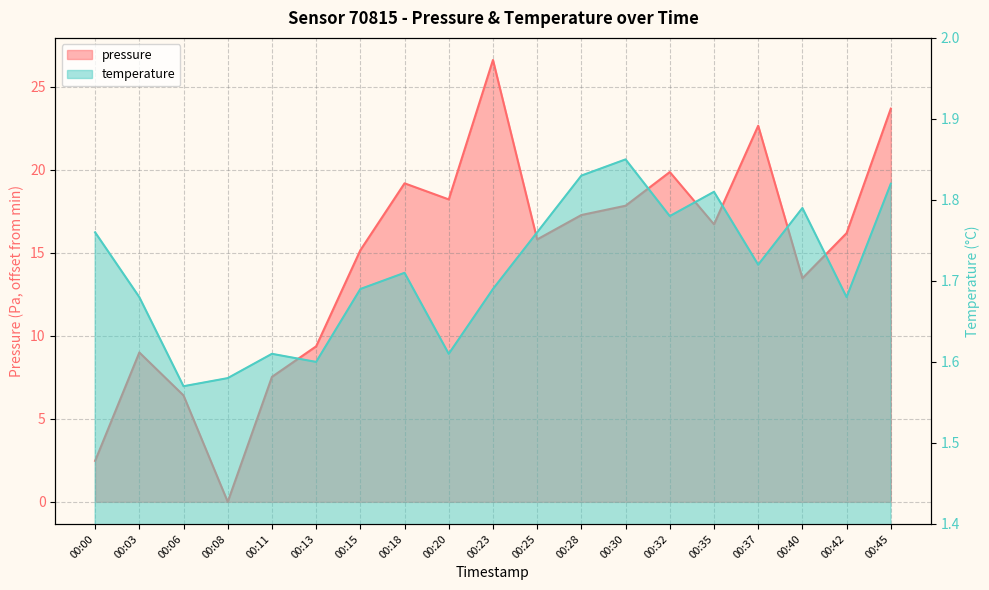

Reading right to left, what are all the values shown in this chart?

pressure: 23.7	16.2	13.5	22.7	16.7	19.9	17.8	17.3	15.8	26.6	18.2	19.2	15.2	9.4	7.5	0.0	6.4	9.0	2.5
temperature: 1.8	1.7	1.8	1.7	1.8	1.8	1.9	1.8	1.8	1.7	1.6	1.7	1.7	1.6	1.6	1.6	1.6	1.7	1.8